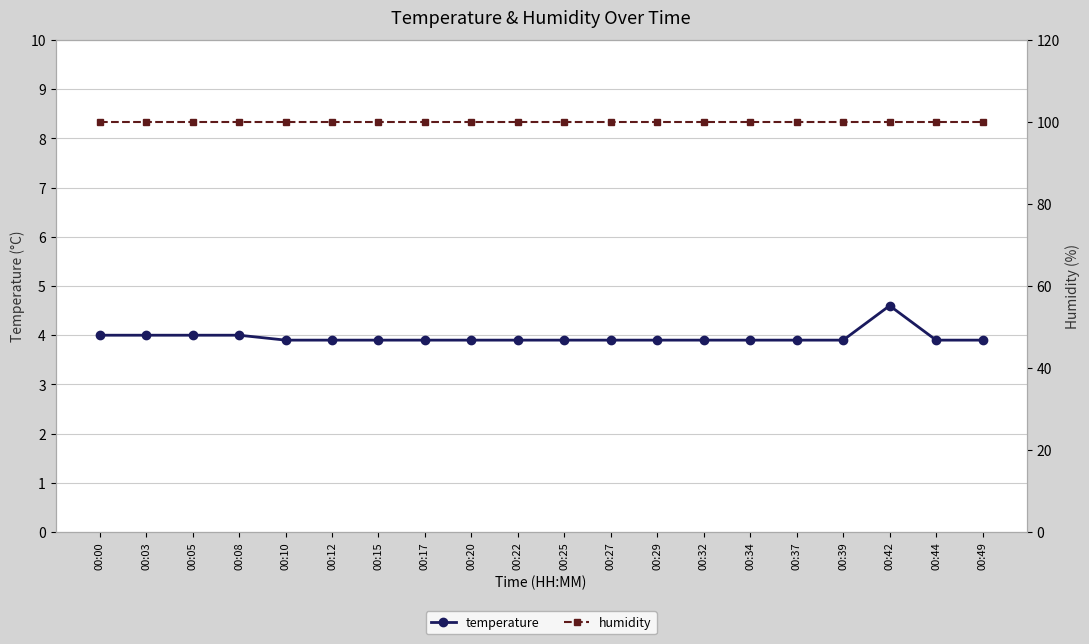

What is the spread (max minus min) of values at 00:03?

95.9